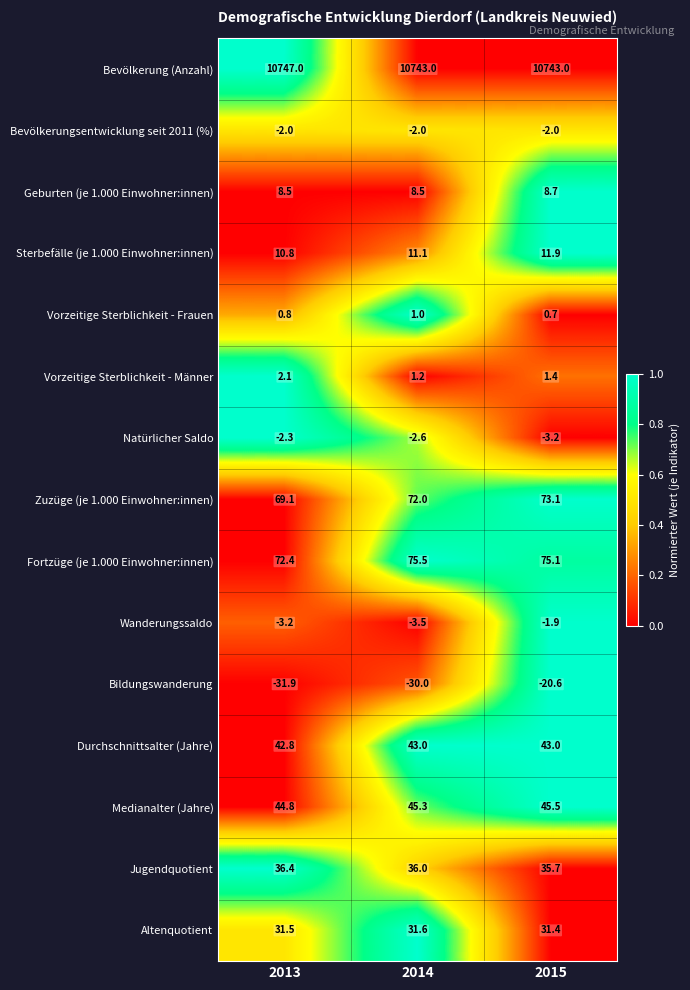

What is the minimum value for Zuzüge (je 1.000 Einwohner:innen)?

69.1